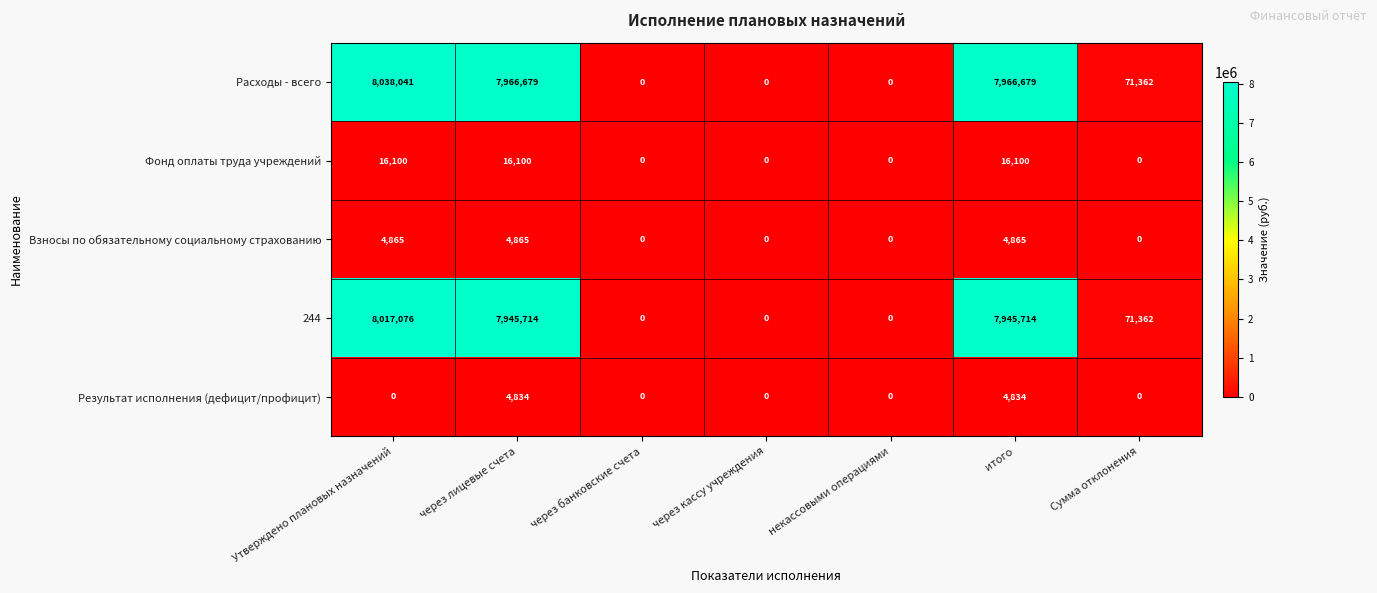

Which label corresponds to the largest value in the chart?

Утверждено плановых назначений